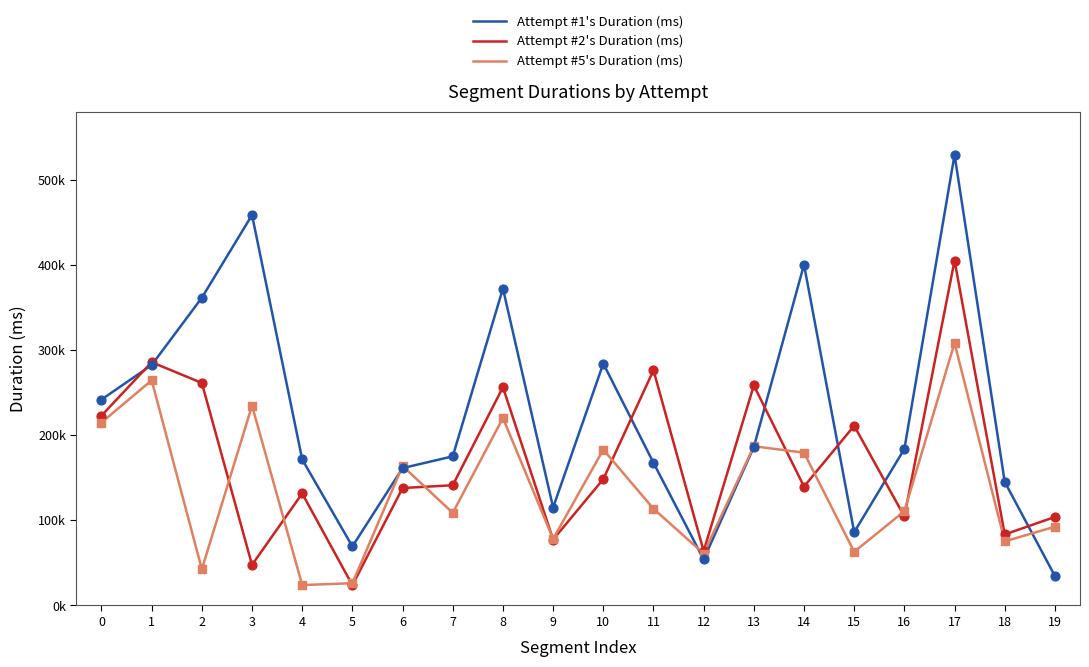

Is the value of Attempt #5's Duration (ms) at 10 greater than the value of Attempt #2's Duration (ms) at 6?

Yes